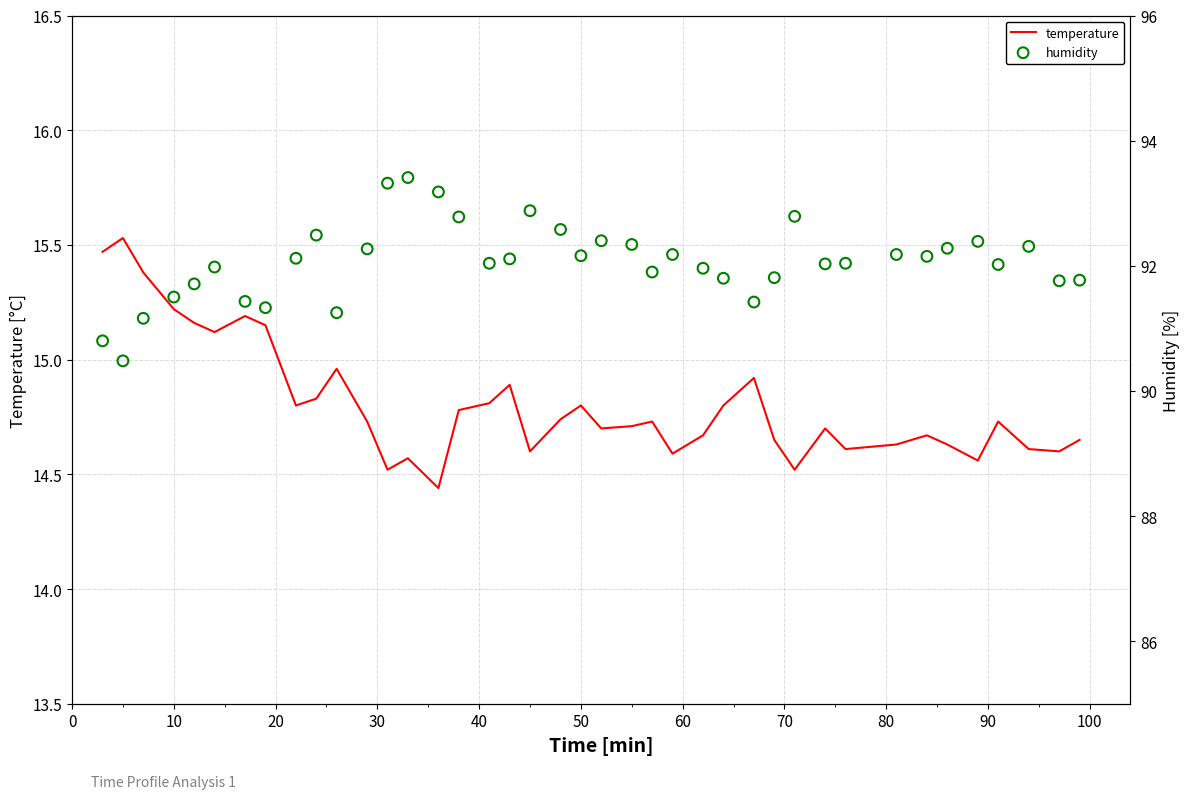

Which series contains the highest Y value?

humidity